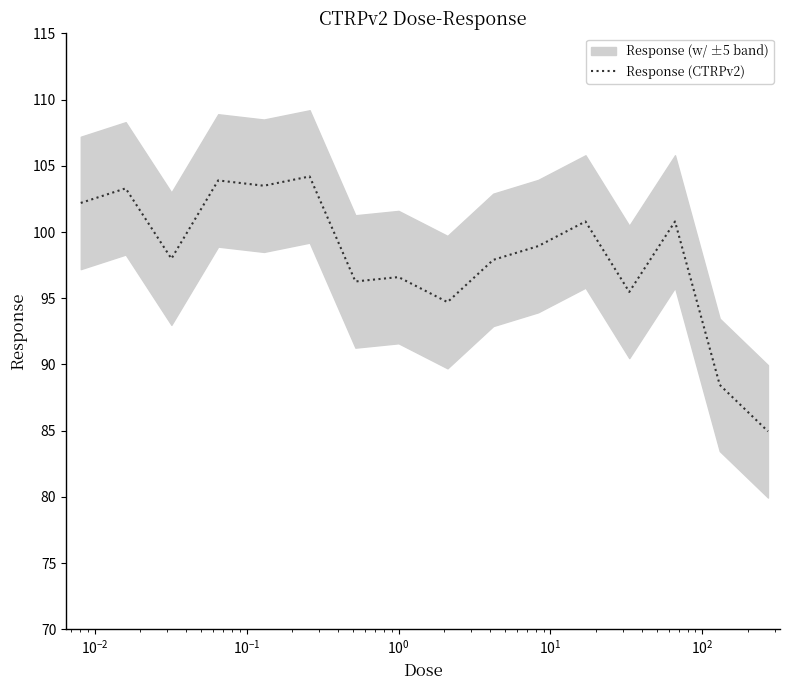

How many categories are shown in the chart?

16